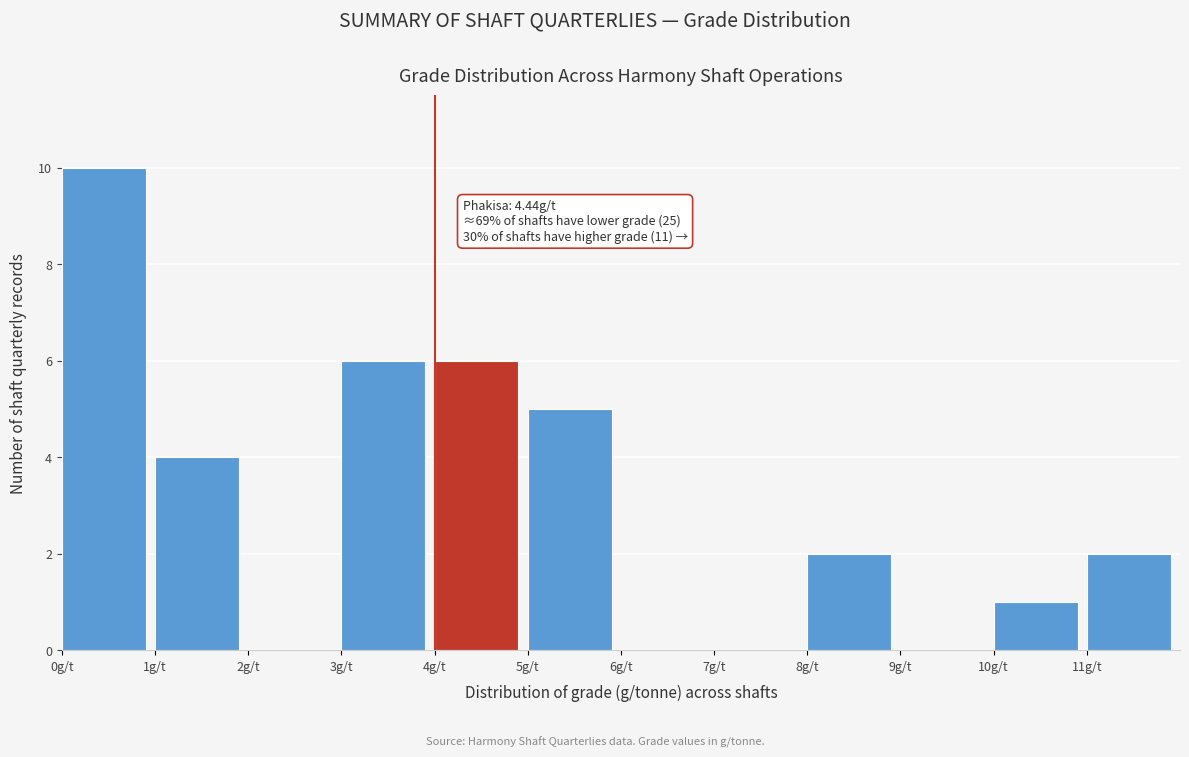

Over which range of the x-axis is the bar tallest?

0 to 1